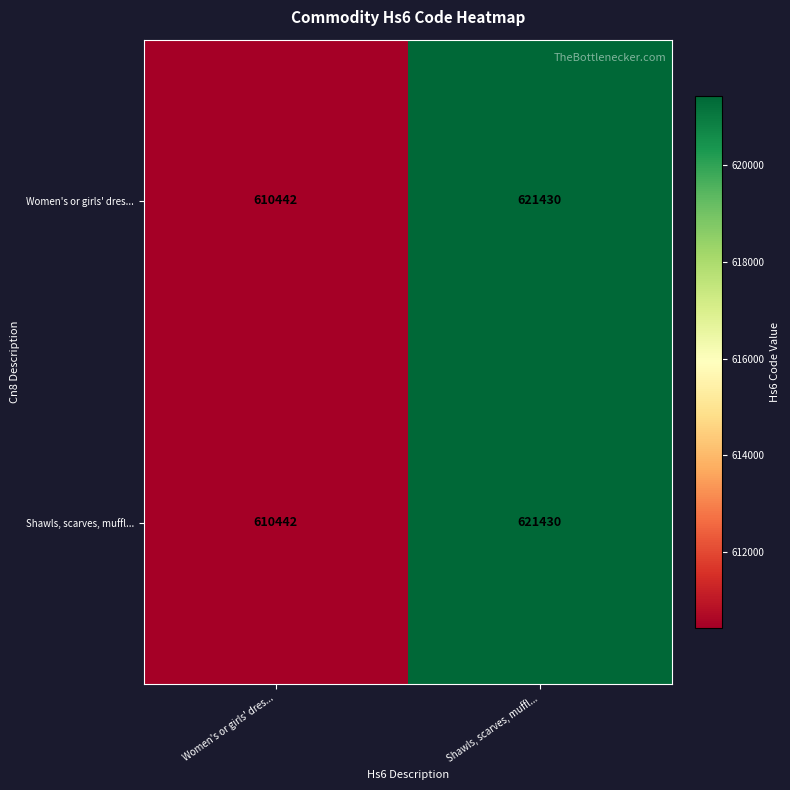

What is the total value across all series at Shawls, scarves, muffl...?

1242860